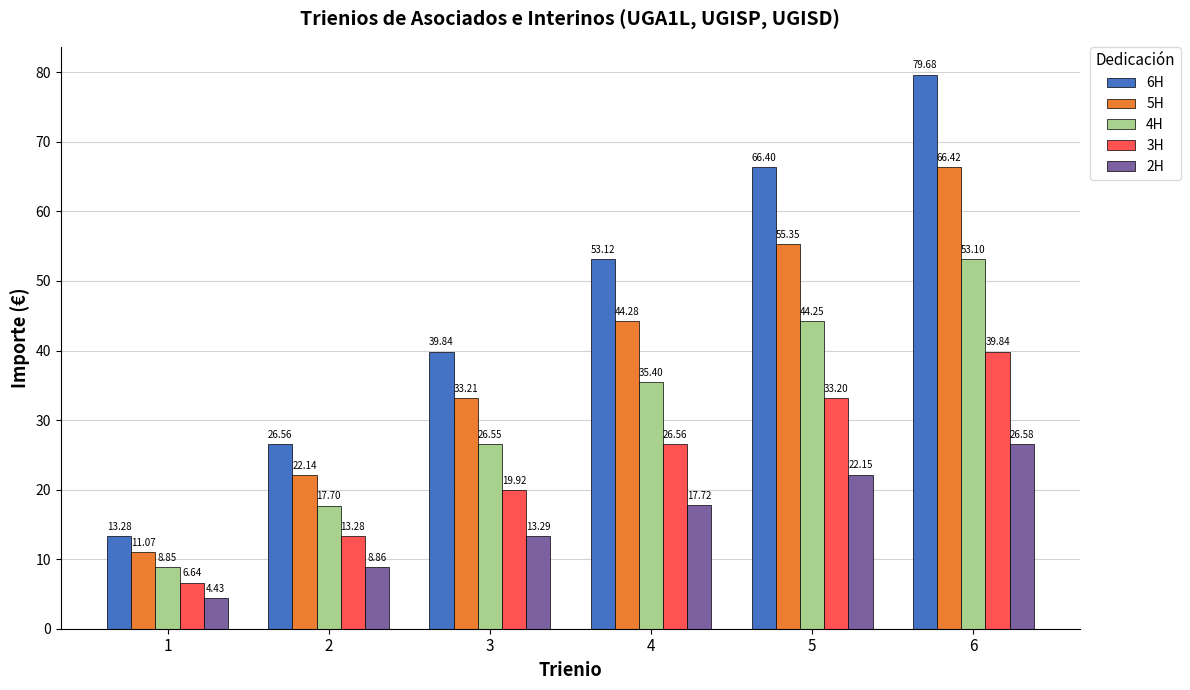

Rank the series at 5 from highest to lowest value.

6H, 5H, 4H, 3H, 2H